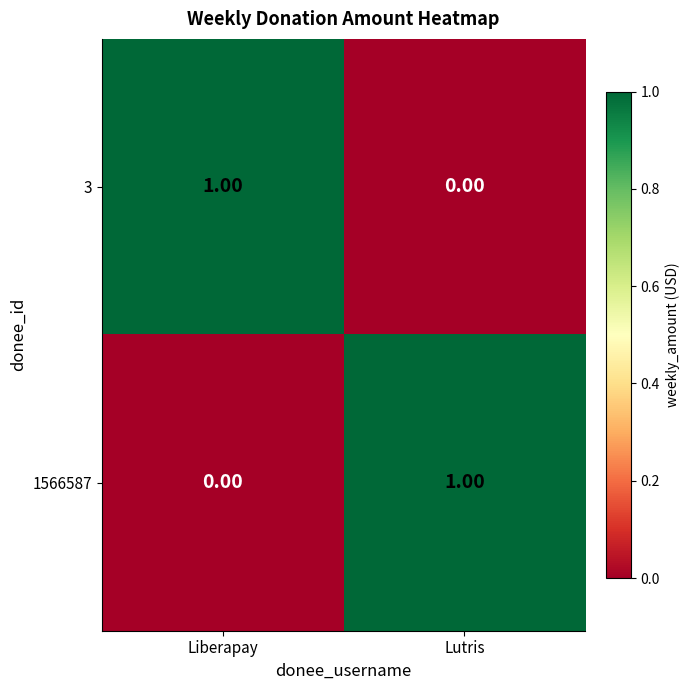

At which label is 1566587 closest to 0?

Liberapay